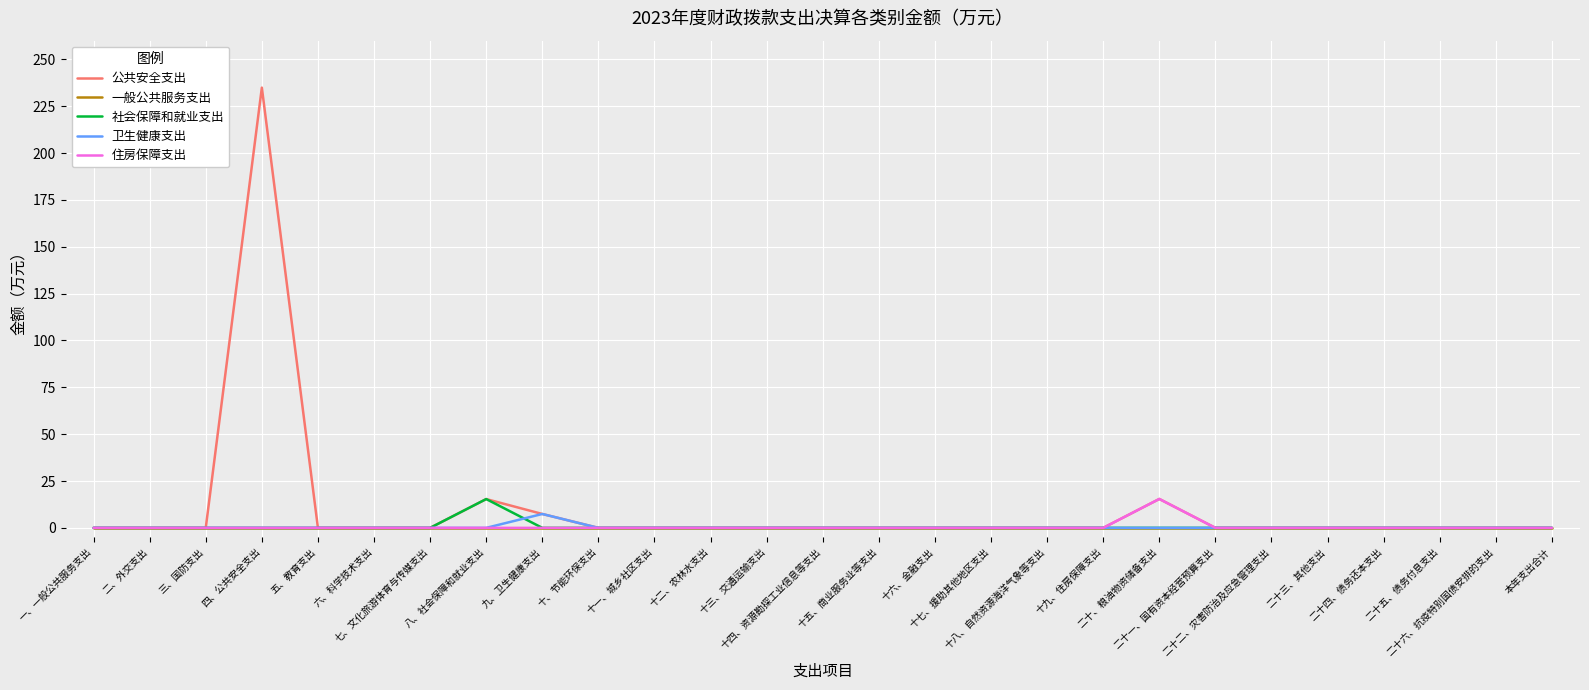

What is the greatest value displayed?

234.9